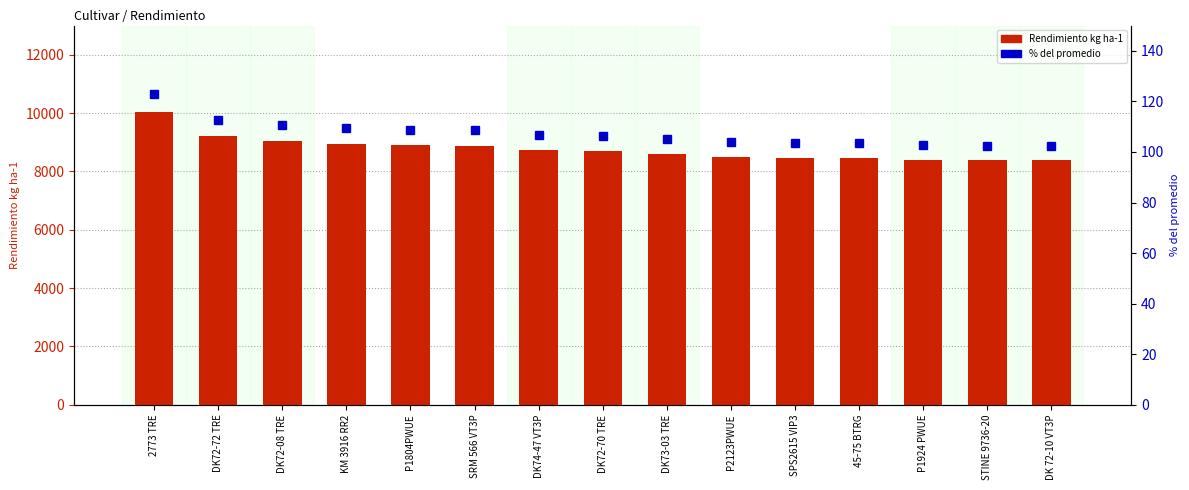

Count the number of categories in the chart.

15